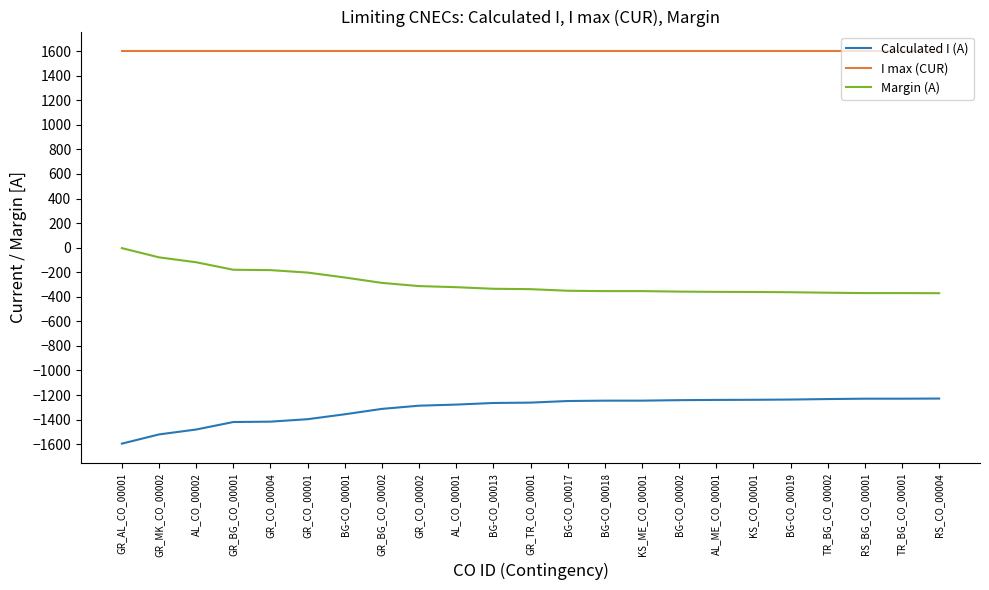

Is the value of Margin (A) at GR_CO_00001 greater than the value of I max (CUR) at TR_BG_CO_00001?

No